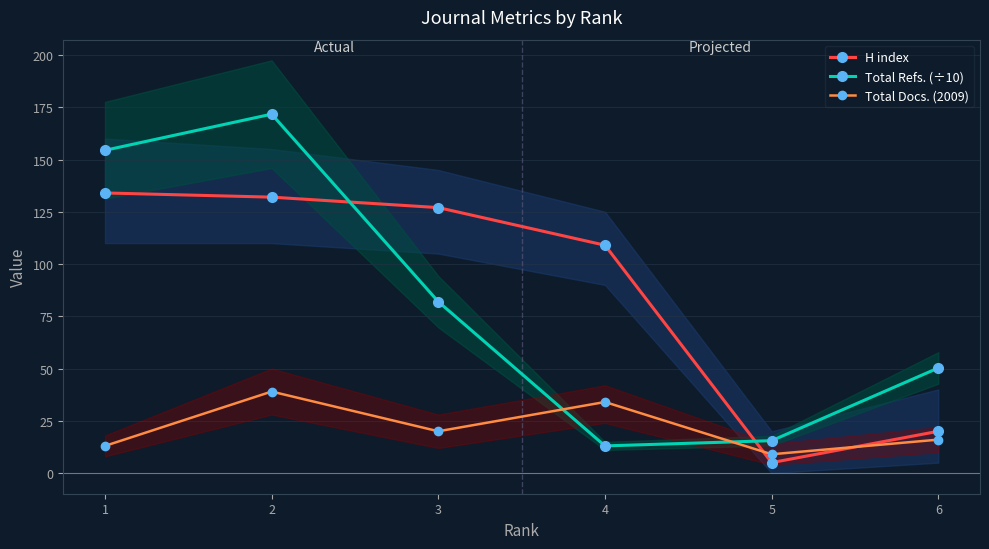

Where does the Total Refs. (÷10) series first go above 82?

1